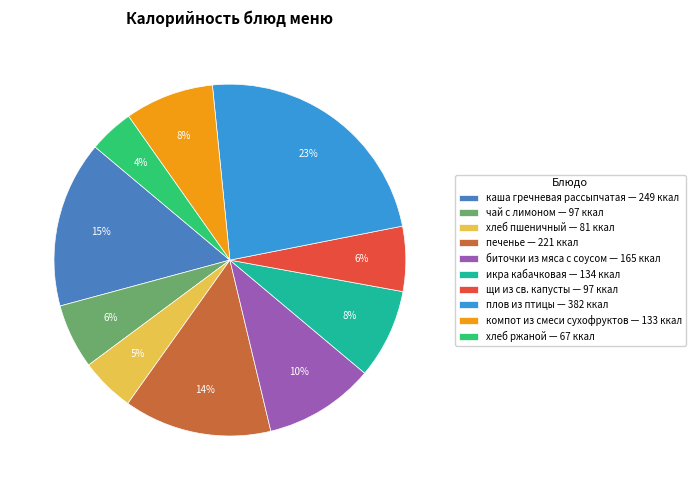

What is the ratio of the value at каша гречневая рассыпчатая to the value at печенье?

1.1